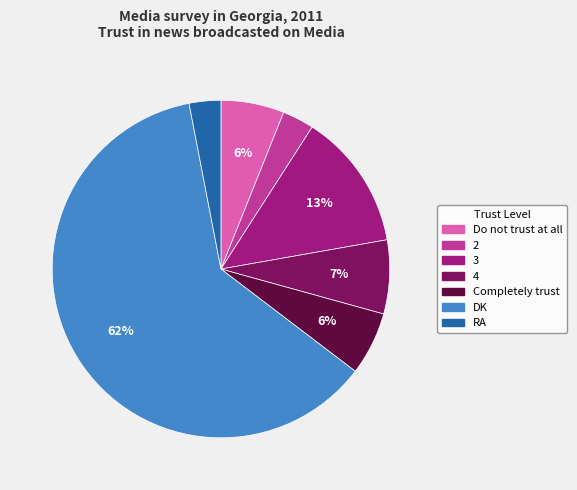

How many slices are in this pie chart?

7